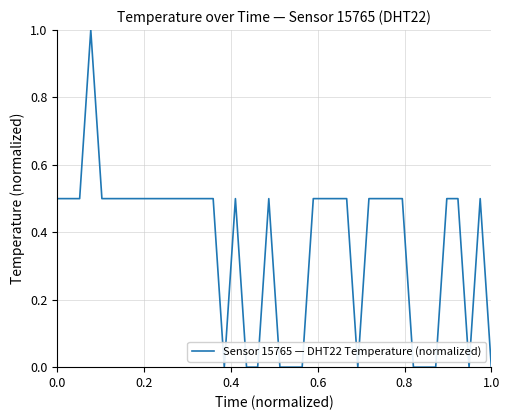

What is the difference between the maximum and minimum values?

1.0